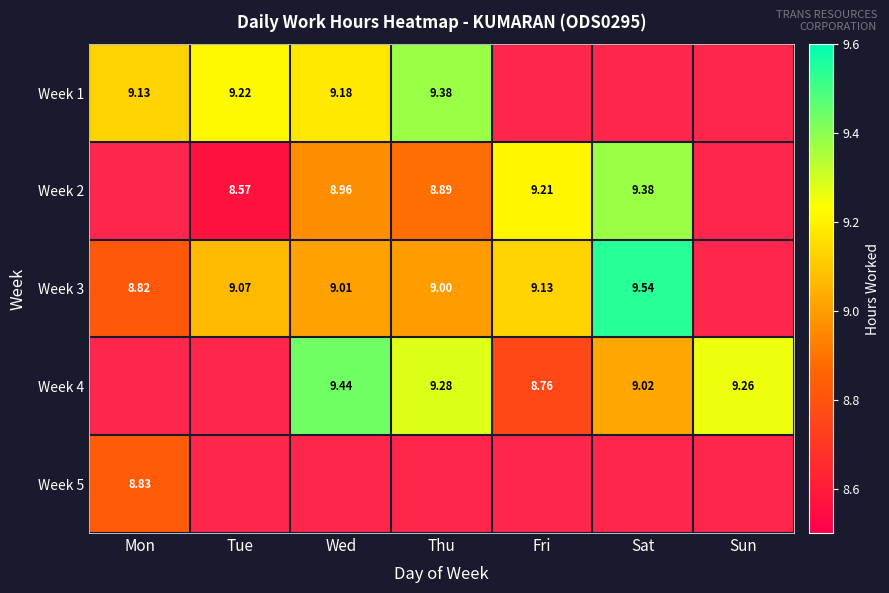

Is the value of Week 1 at Wed greater than the value of Week 2 at Wed?

Yes